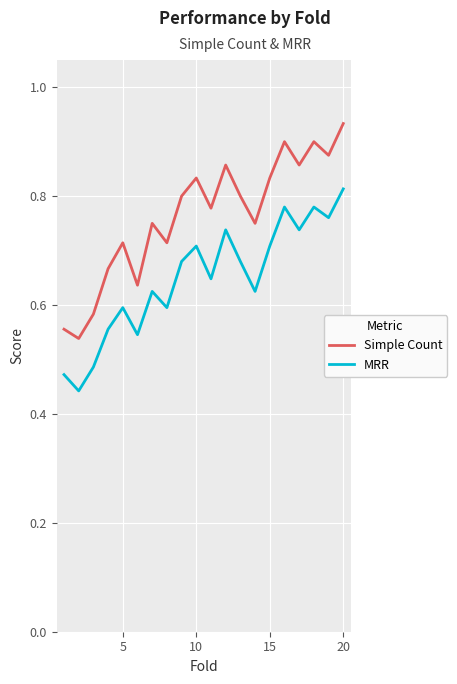

Rank the series by their average value, from lowest to highest.

MRR, Simple Count